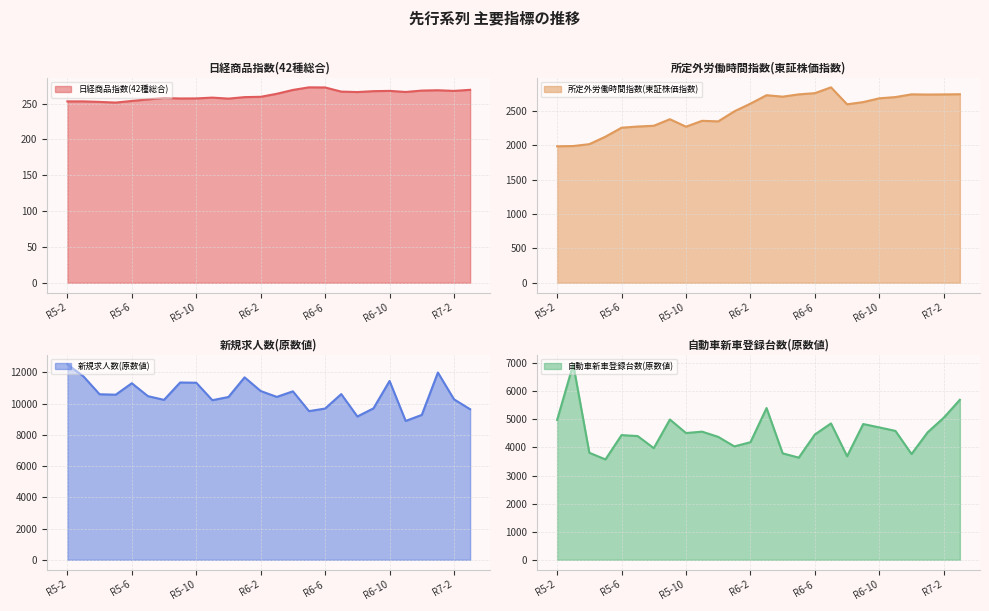

At R6-3, list the series in order from smallest to largest.

日経商品指数(42種総合), 所定外労働時間指数(東証株価指数), 自動車新車登録台数(原数値), 新規求人数(原数値)